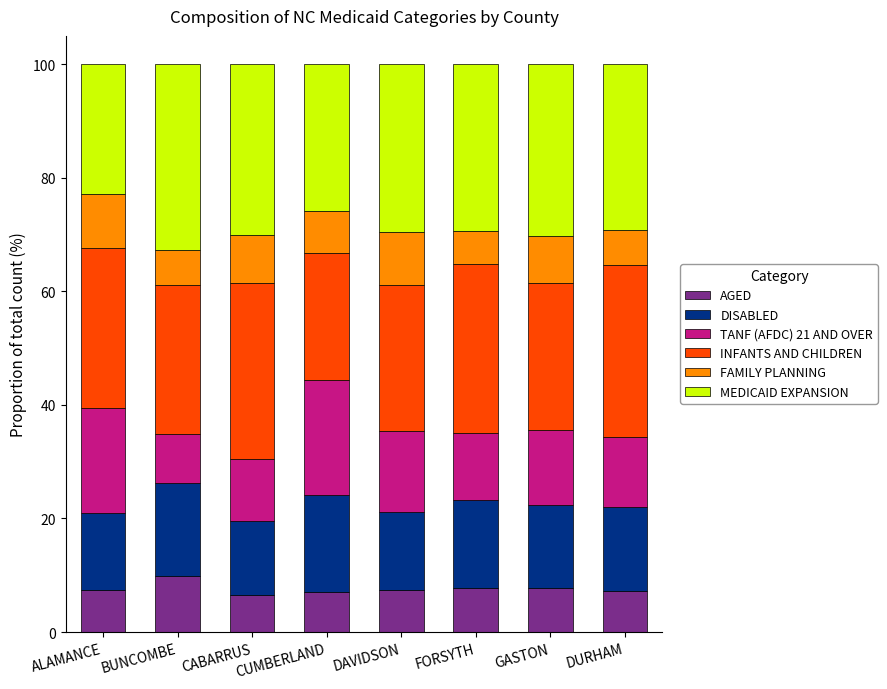

What is the lowest value of the AGED series?

6.5